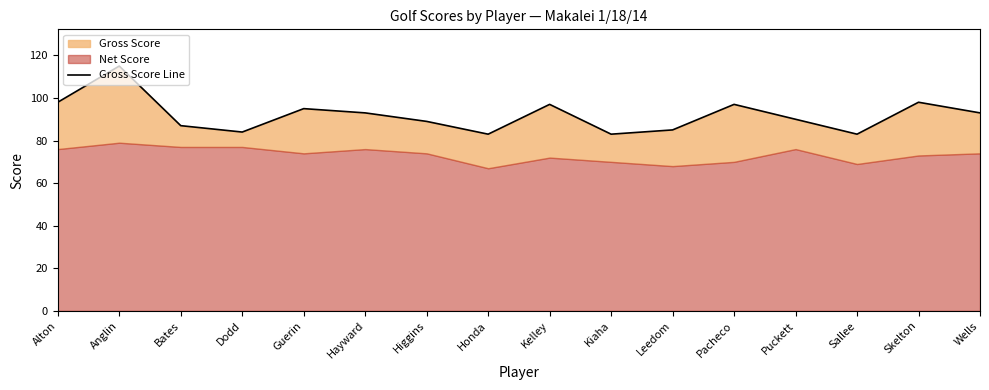

Reading left to right, list all the values displayed in this chart.

Alton=98	Anglin=115	Bates=87	Dodd=84	Guerin=95	Hayward=93	Higgins=89	Honda=83	Kelley=97	Kiaha=83	Leedom=85	Pacheco=97	Puckett=90	Sallee=83	Skelton=98	Wells=93